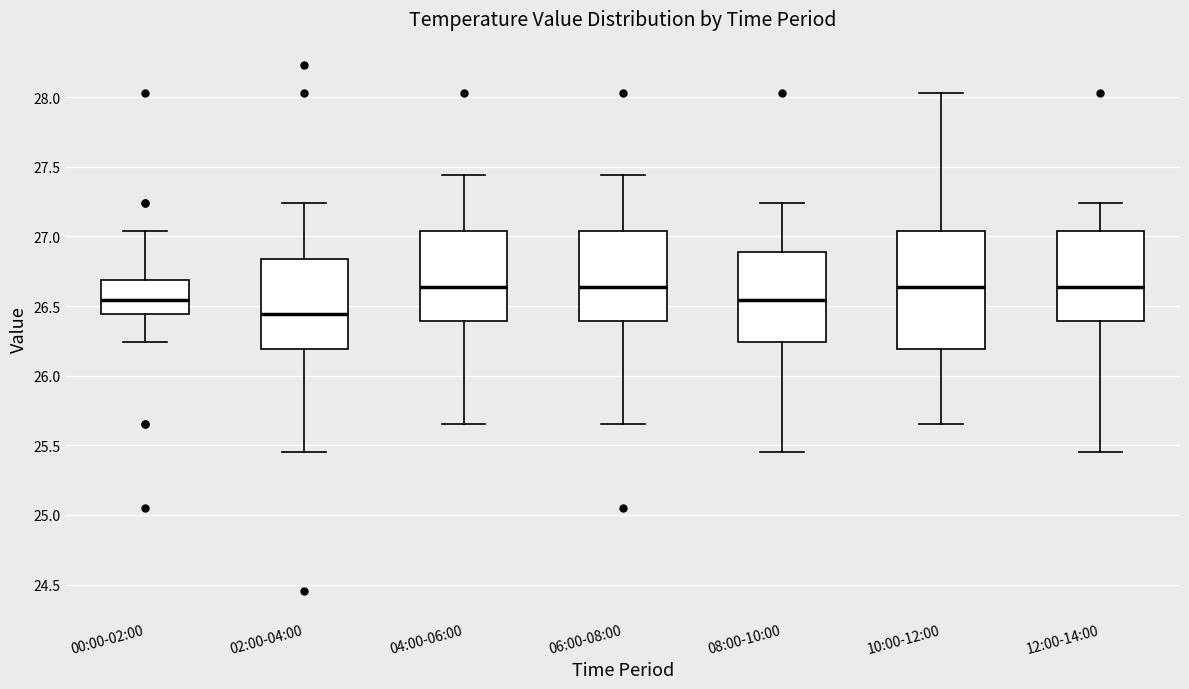

Which box is the tallest, from its lower edge to its upper edge?

10:00-12:00